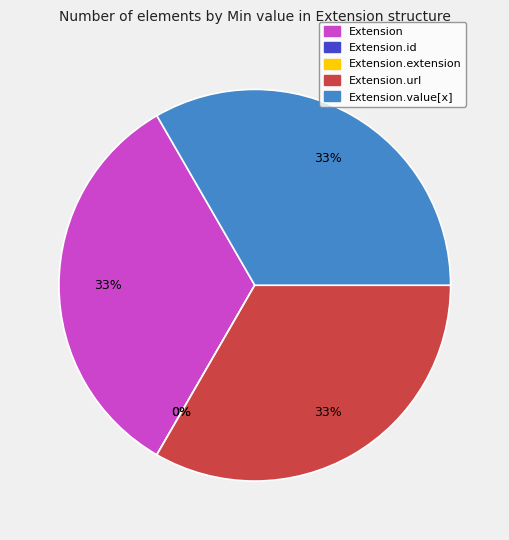

Rank the categories by value from highest to lowest.

Extension, Extension.url, Extension.value[x], Extension.id, Extension.extension